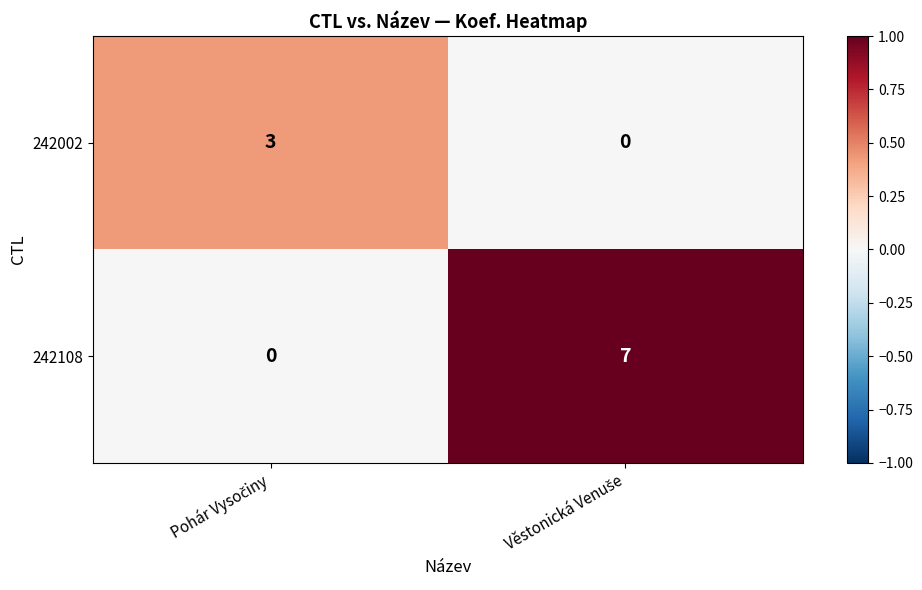

What is the average value of the 242108 series?

4